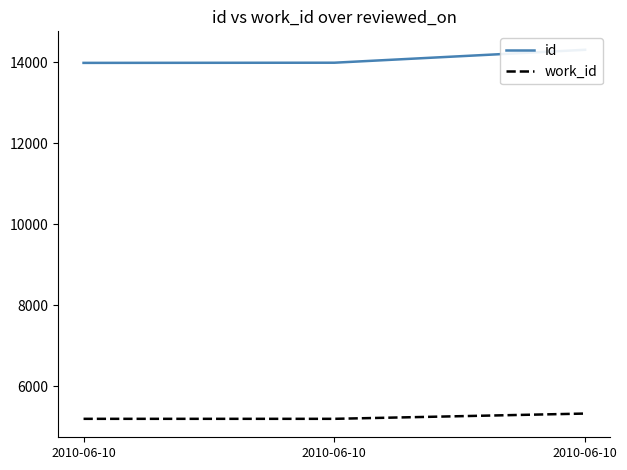

Rank the series by their maximum value, from lowest to highest.

work_id, id